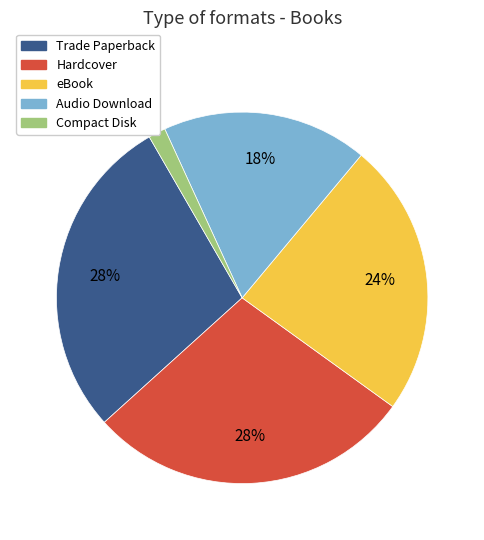

To the nearest percent, what is the difference between the largest and smallest slice percentages?

27%